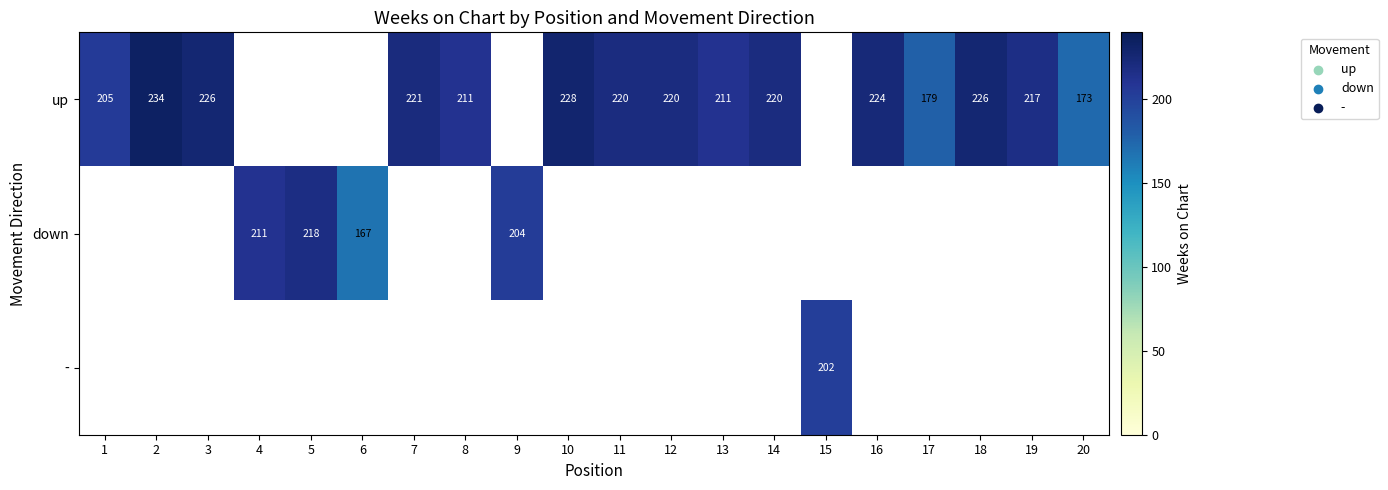

Is it true that up equals 73 at 8?

False